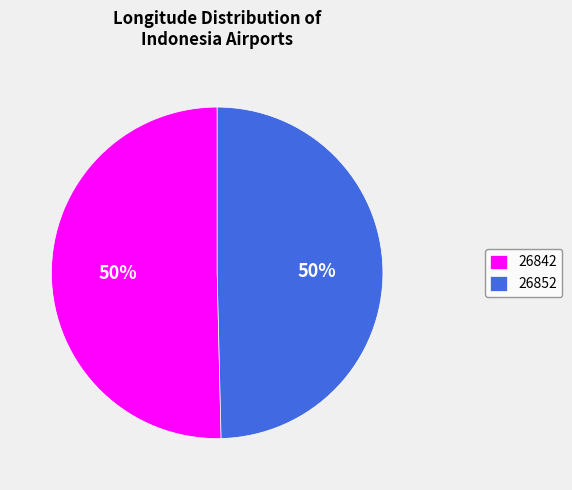

Between 26842 and 26852, which is larger?

26842